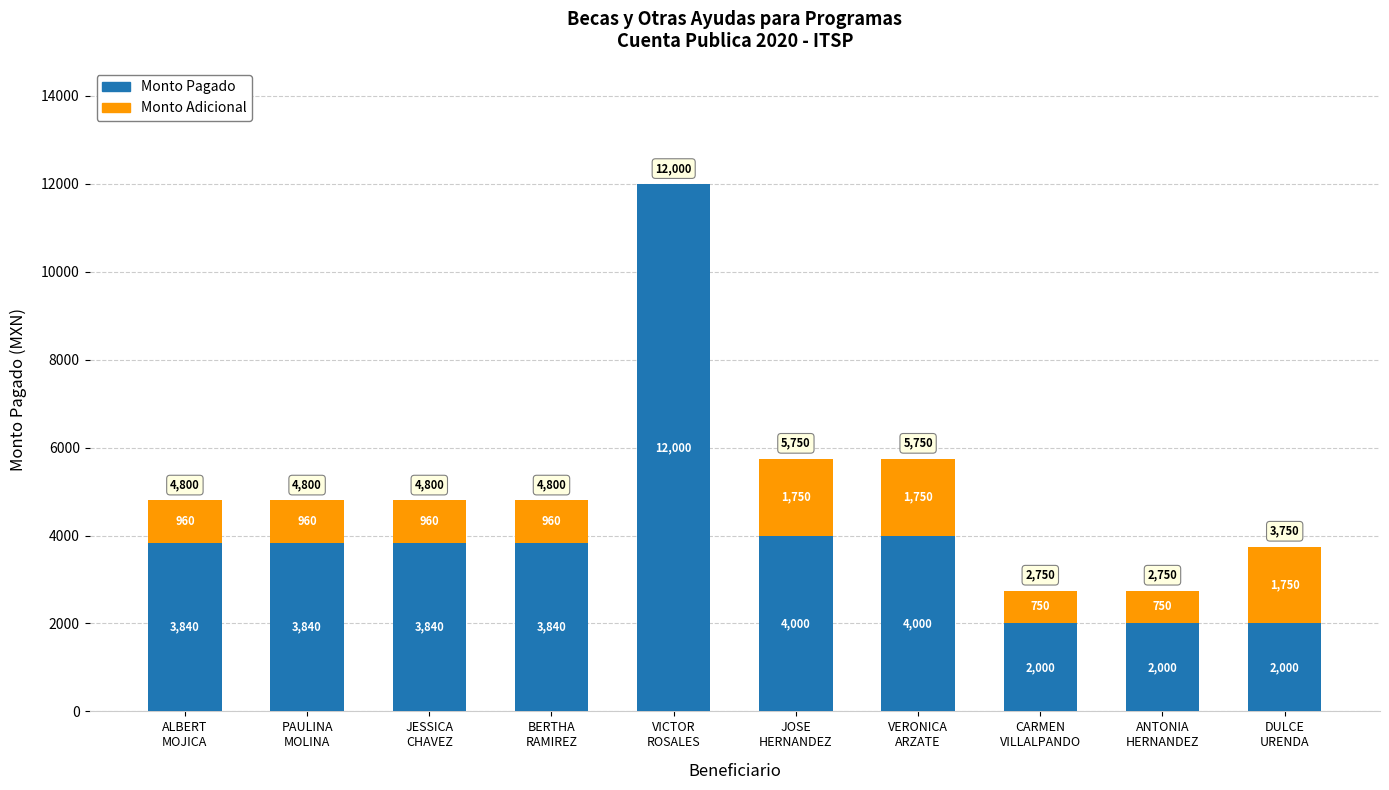

What is the sum of all Monto Pagado values?

41360